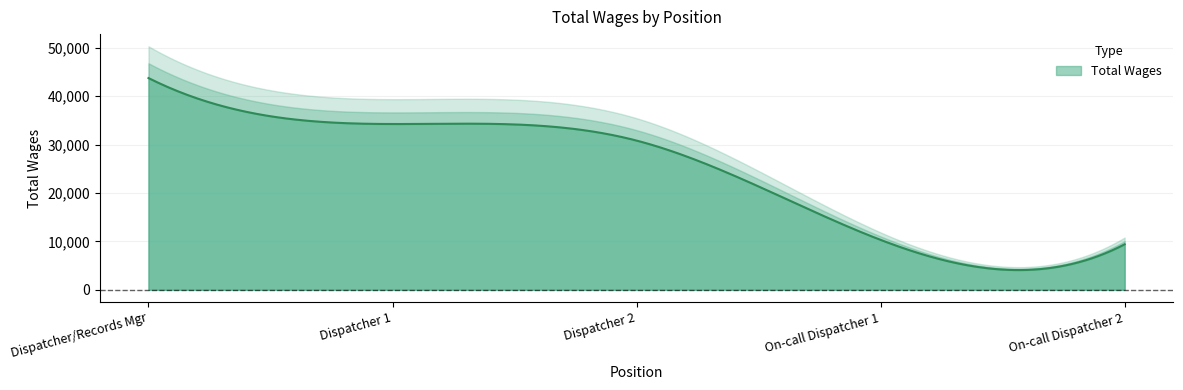

Rank the categories by value from highest to lowest.

Dispatcher/Records Manager, Dispatcher, Dispatcher, On-call Dispatcher, On-call Dispatcher